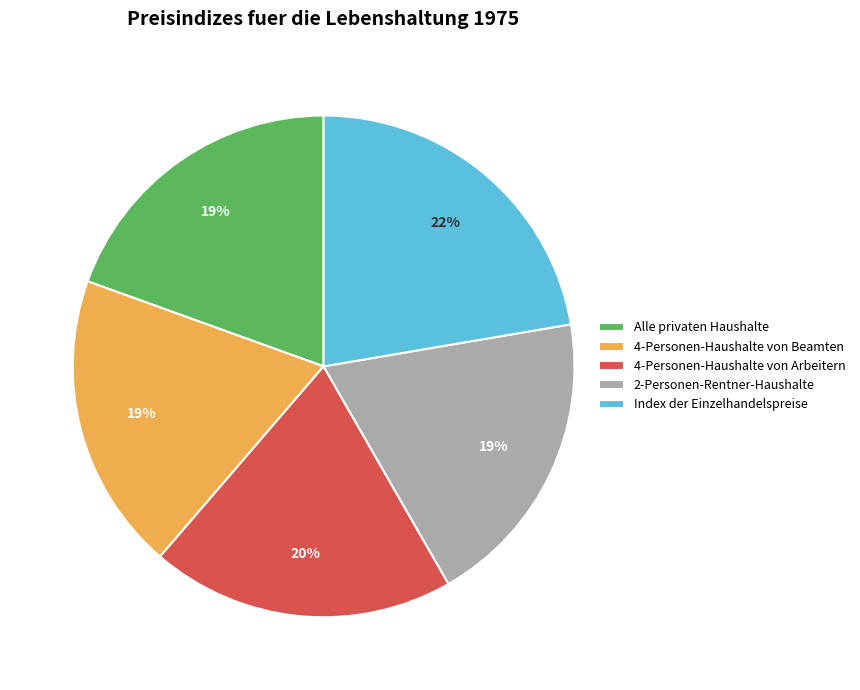

How many segments does this pie chart have?

5